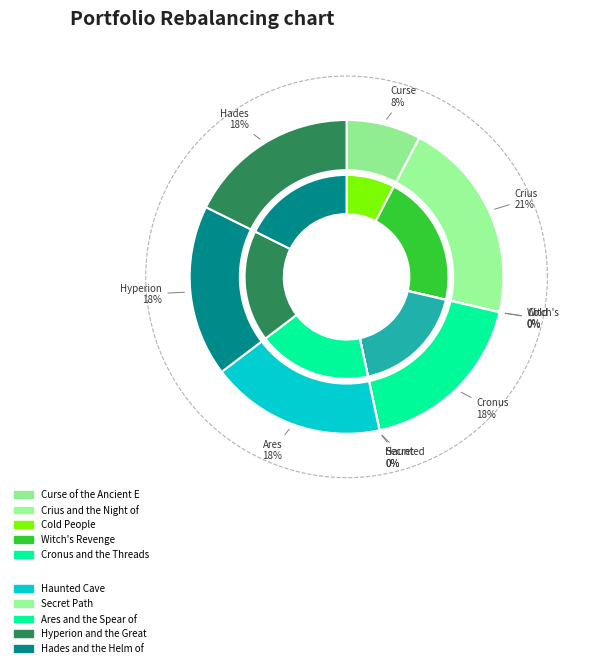

Does any single category account for the majority?

No